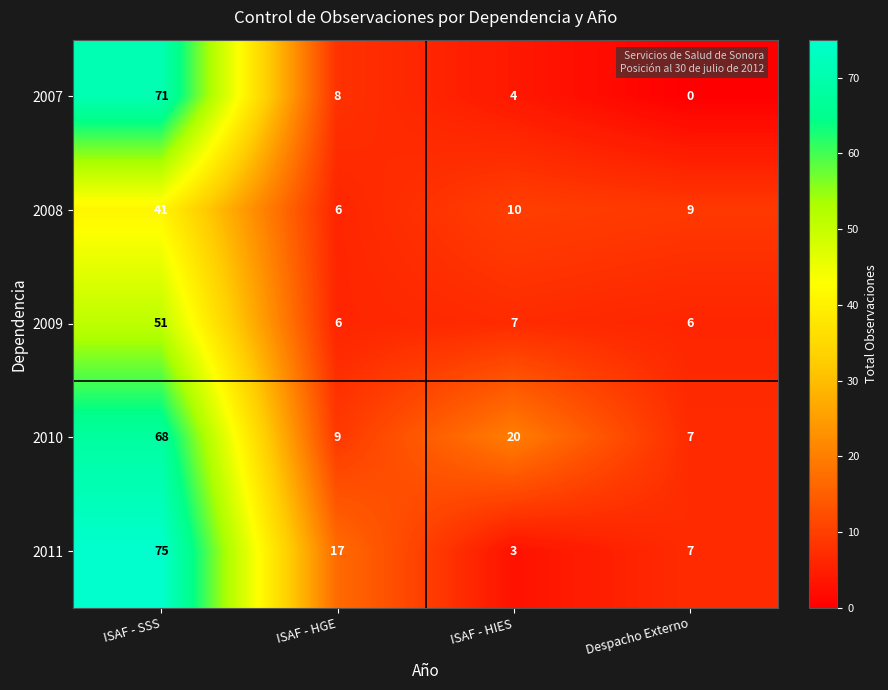

At how many categories does at least one series exceed 73?

1